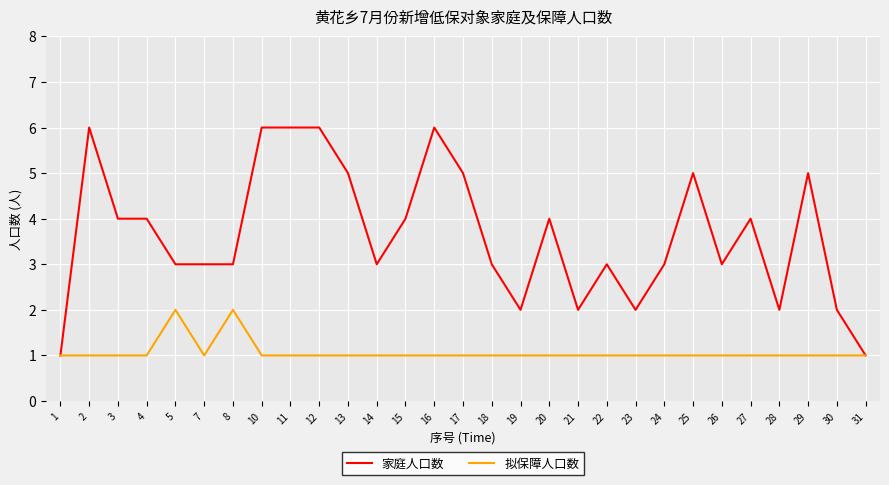

Reading left to right, transcribe all the data shown in this chart.

家庭人口数: 1=1	2=6	3=4	4=4	5=3	7=3	8=3	10=6	11=6	12=6	13=5	14=3	15=4	16=6	17=5	18=3	19=2	20=4	21=2	22=3	23=2	24=3	25=5	26=3	27=4	28=2	29=5	30=2	31=1
拟保障人口数: 1=1	2=1	3=1	4=1	5=2	7=1	8=2	10=1	11=1	12=1	13=1	14=1	15=1	16=1	17=1	18=1	19=1	20=1	21=1	22=1	23=1	24=1	25=1	26=1	27=1	28=1	29=1	30=1	31=1